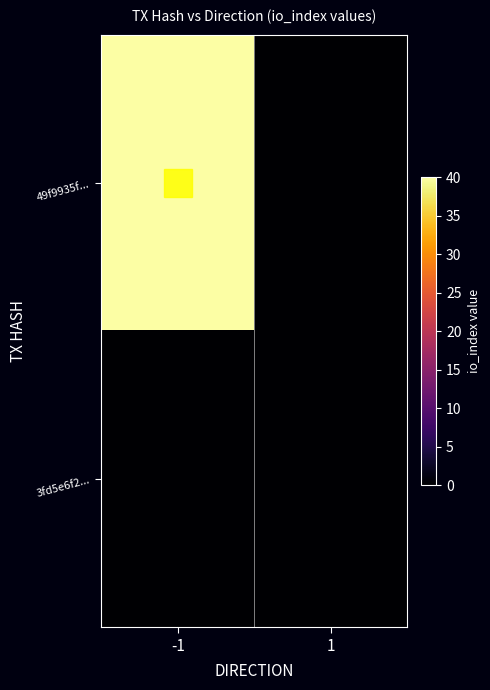

Between 1 and -1, which is larger?

-1